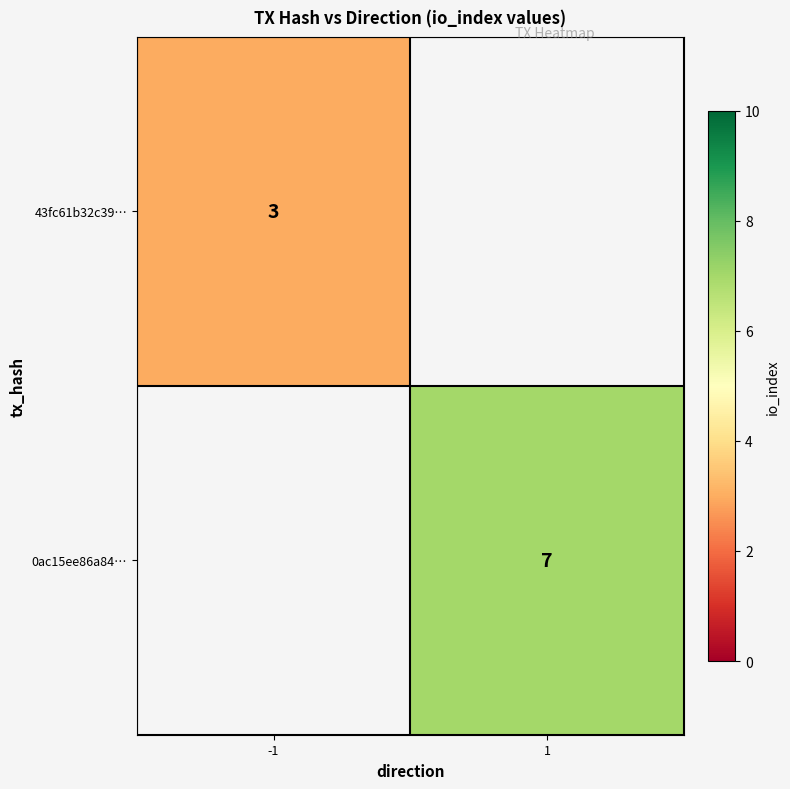

Count the number of data series in this chart.

2